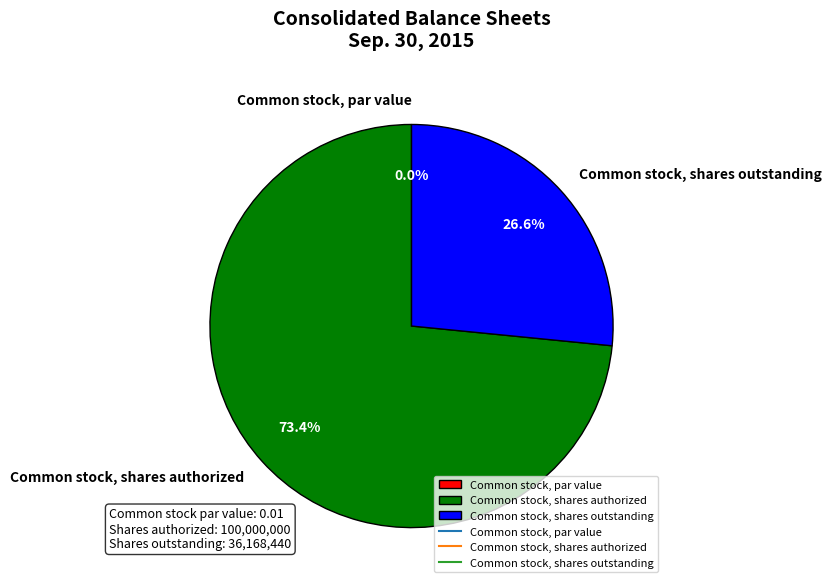

How many slices are in this pie chart?

3